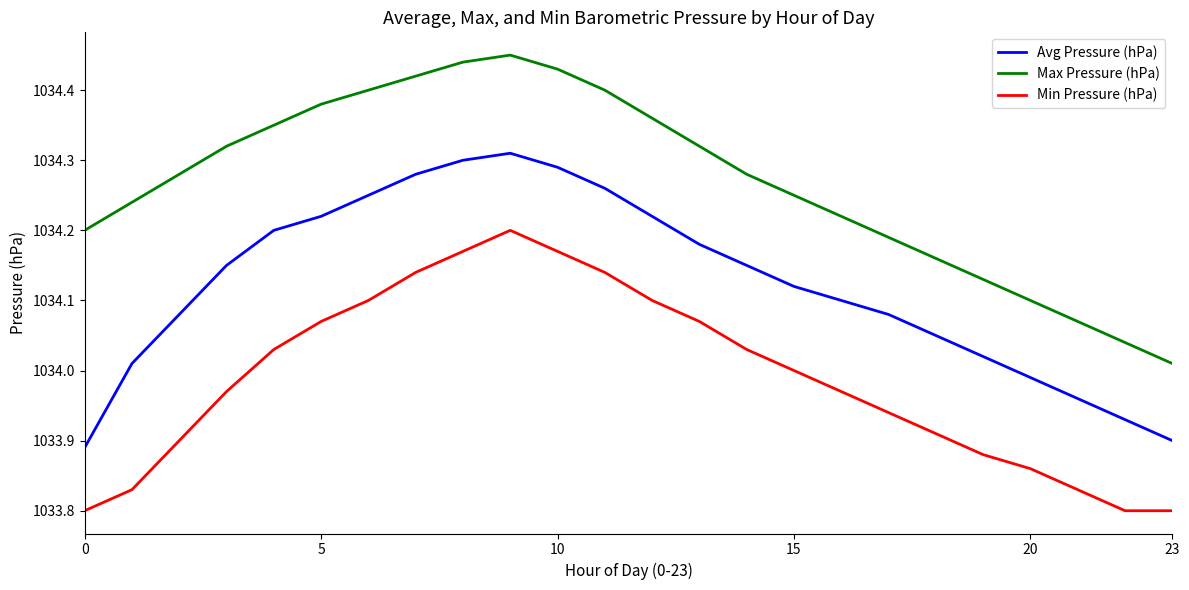

True or false: Min Pressure (hPa) and Max Pressure (hPa) intersect in this chart.

False